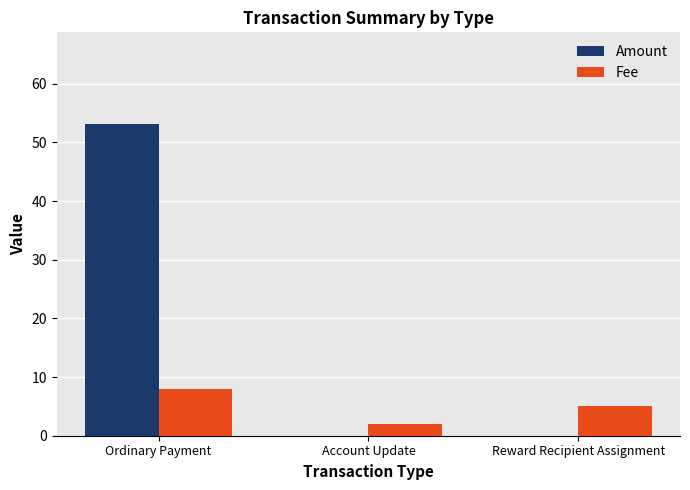

What is the maximum value shown in the chart?

53.1